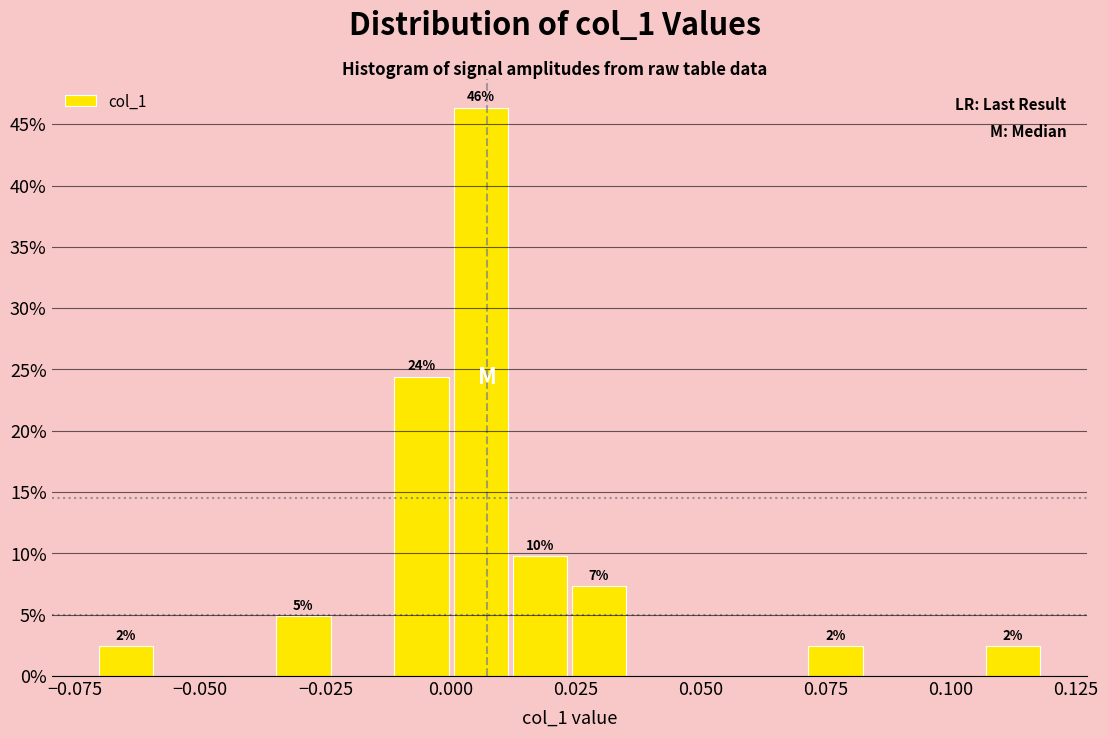

Read against the x-axis, roughly where is the centre of the tallest bar?

0.005